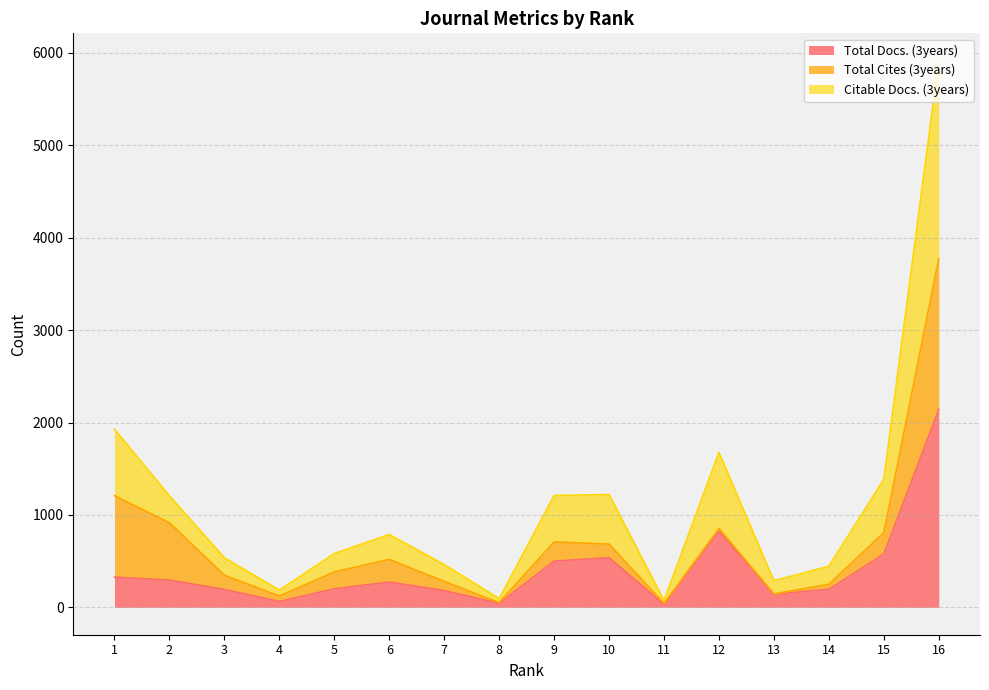

What is the difference between the maximum and minimum values in the Total Docs. (3years) series?

2108